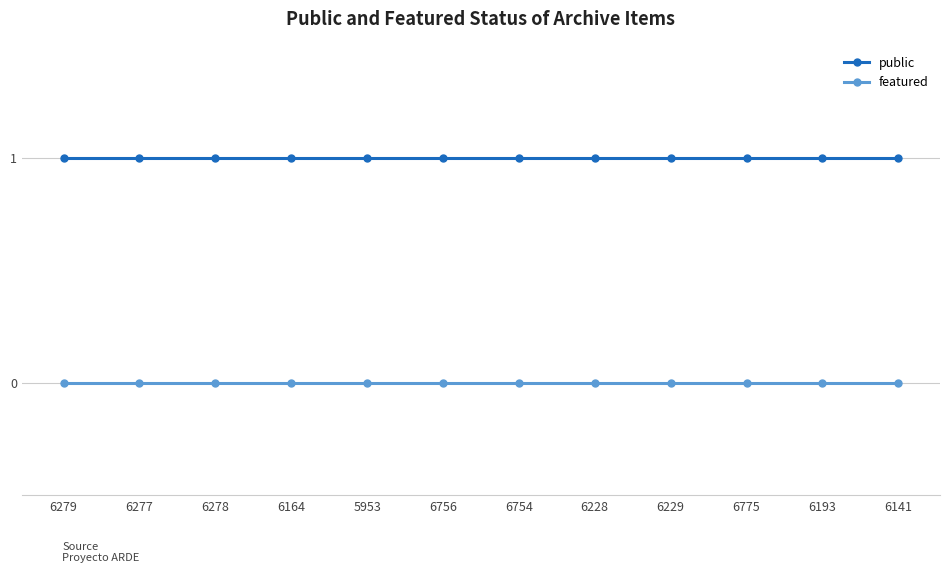

At how many categories does at least one series exceed 0?

12